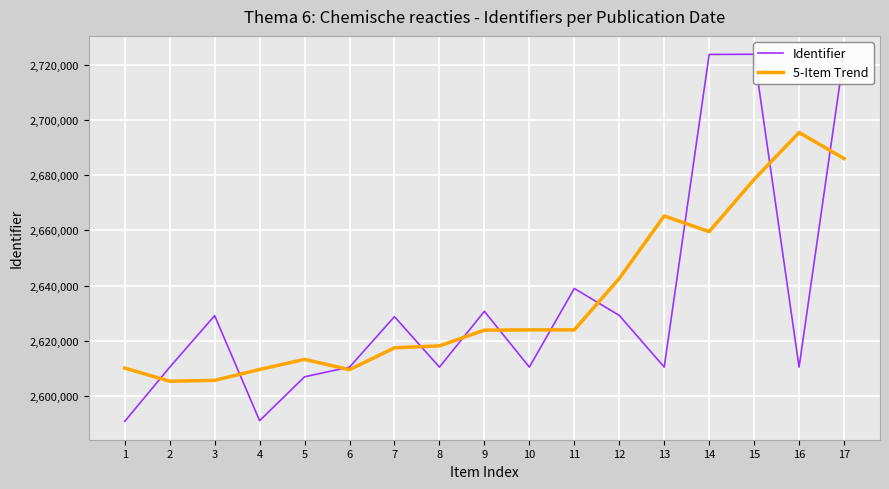

The 5-Item Trend series shows 2678430.2 at 15. True or false?

True